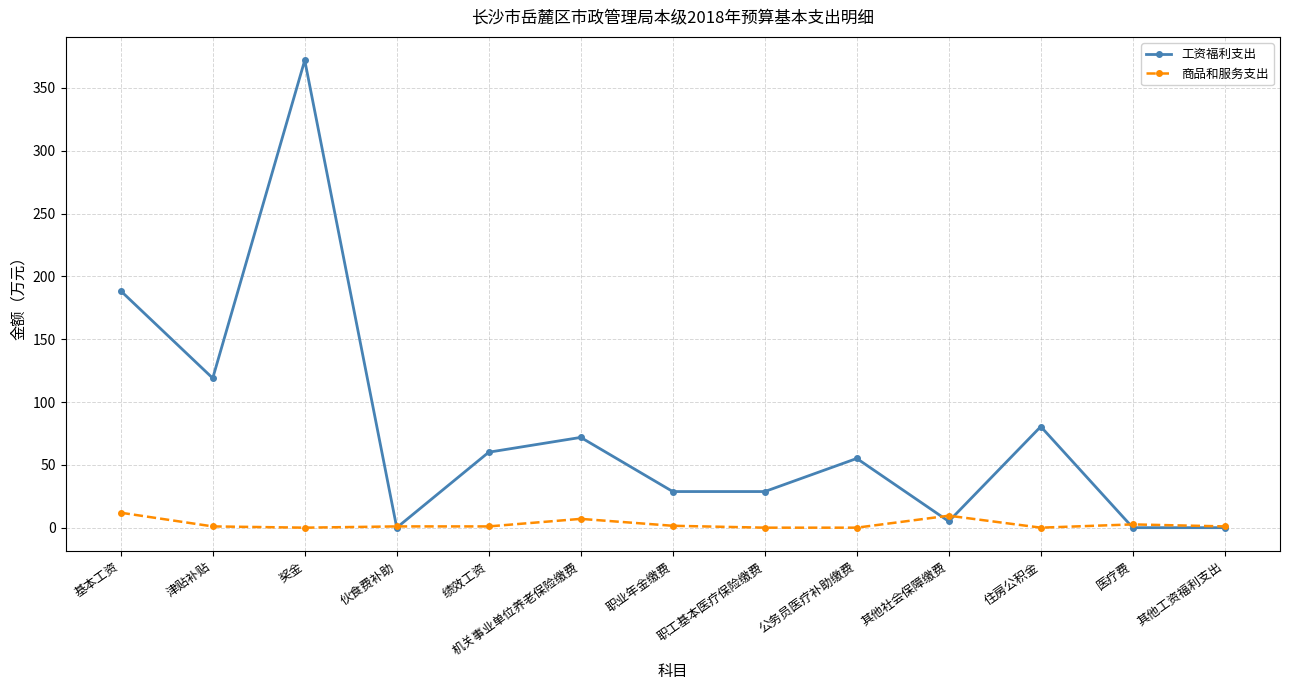

What is the total value across all series at 职业年金缴费?

30.2